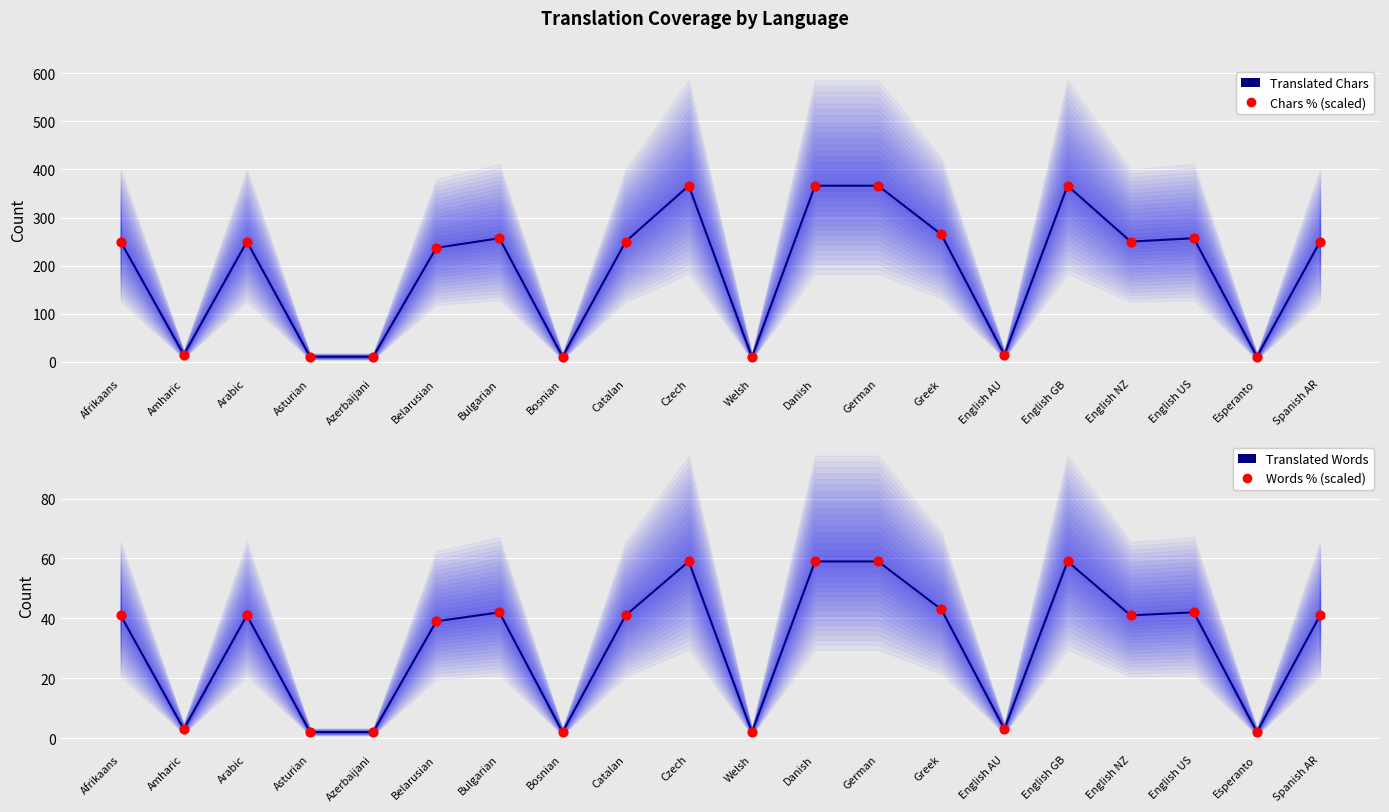

Which series has the largest total across all categories?

Translated Chars